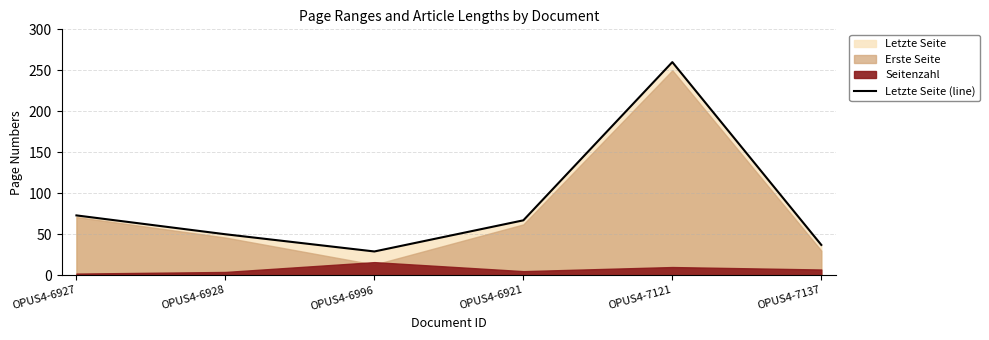

What value does the data have at OPUS4-6921?

67